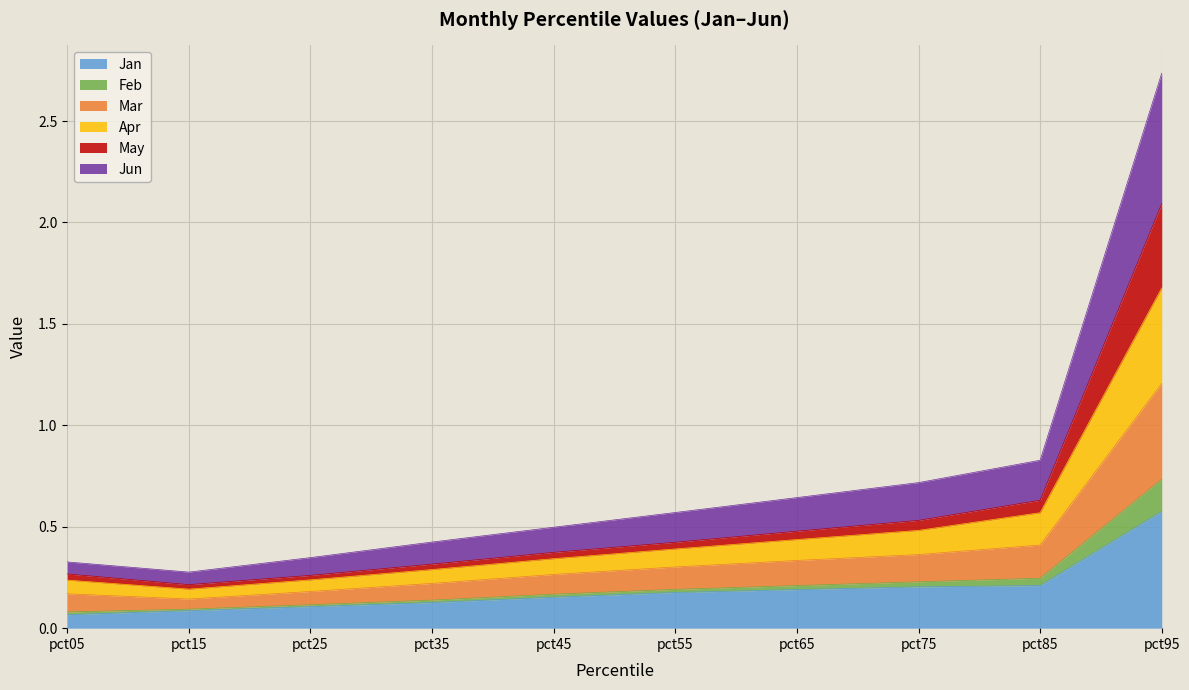

At which category is the sum across all series the highest?

pct95